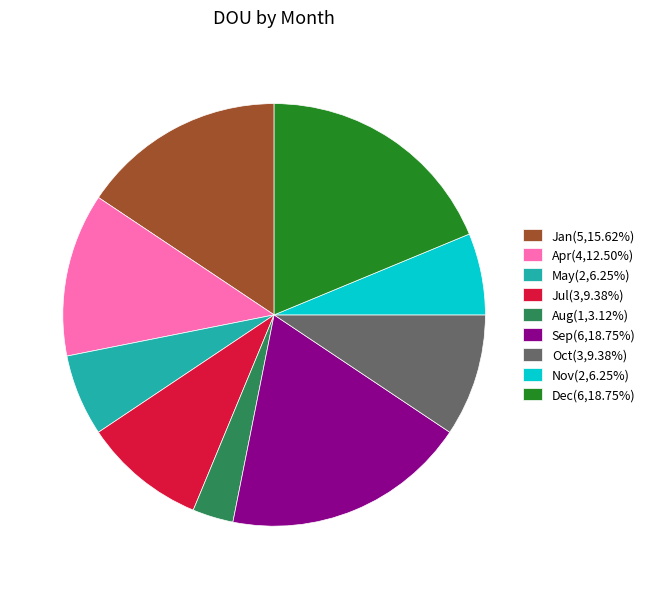

What is the ratio of the value at Oct(3,9.38%) to the value at Aug(1,3.12%)?

3.0